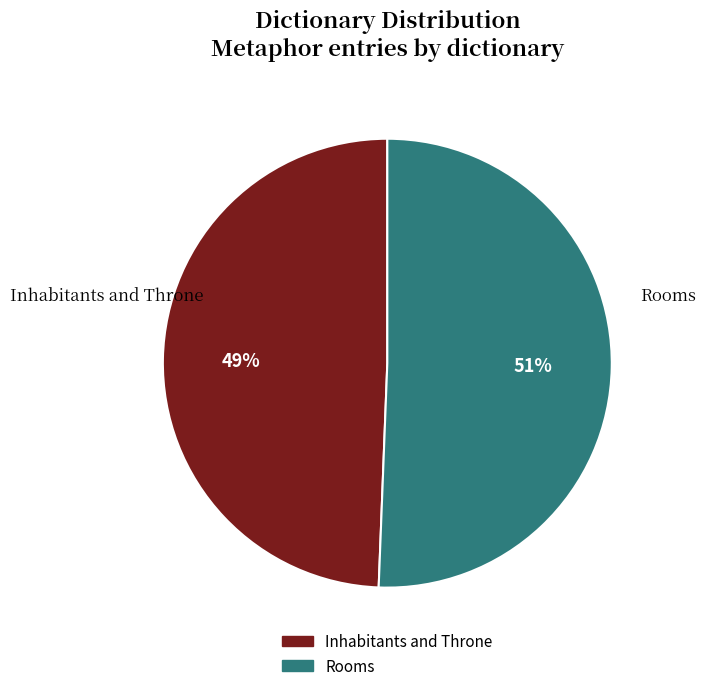

What percentage is the Rooms slice, to the nearest percent?

51%